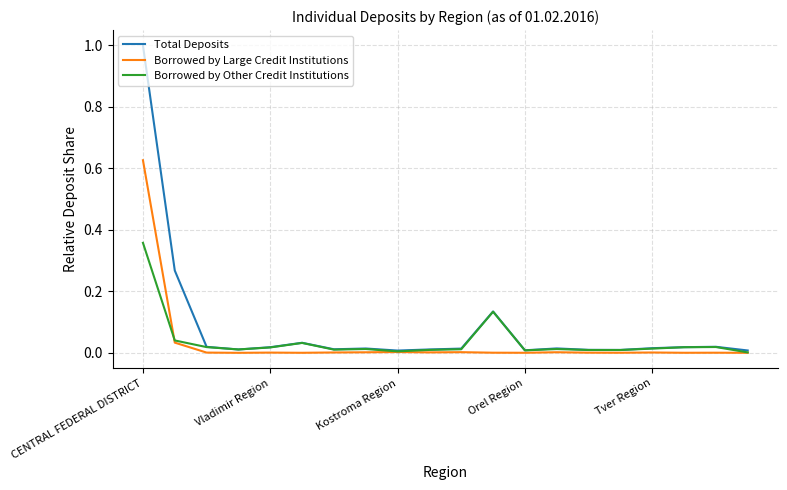

List the series in order of their peak value, lowest first.

Borrowed by Other Credit Institutions, Borrowed by Large Credit Institutions, Total Deposits